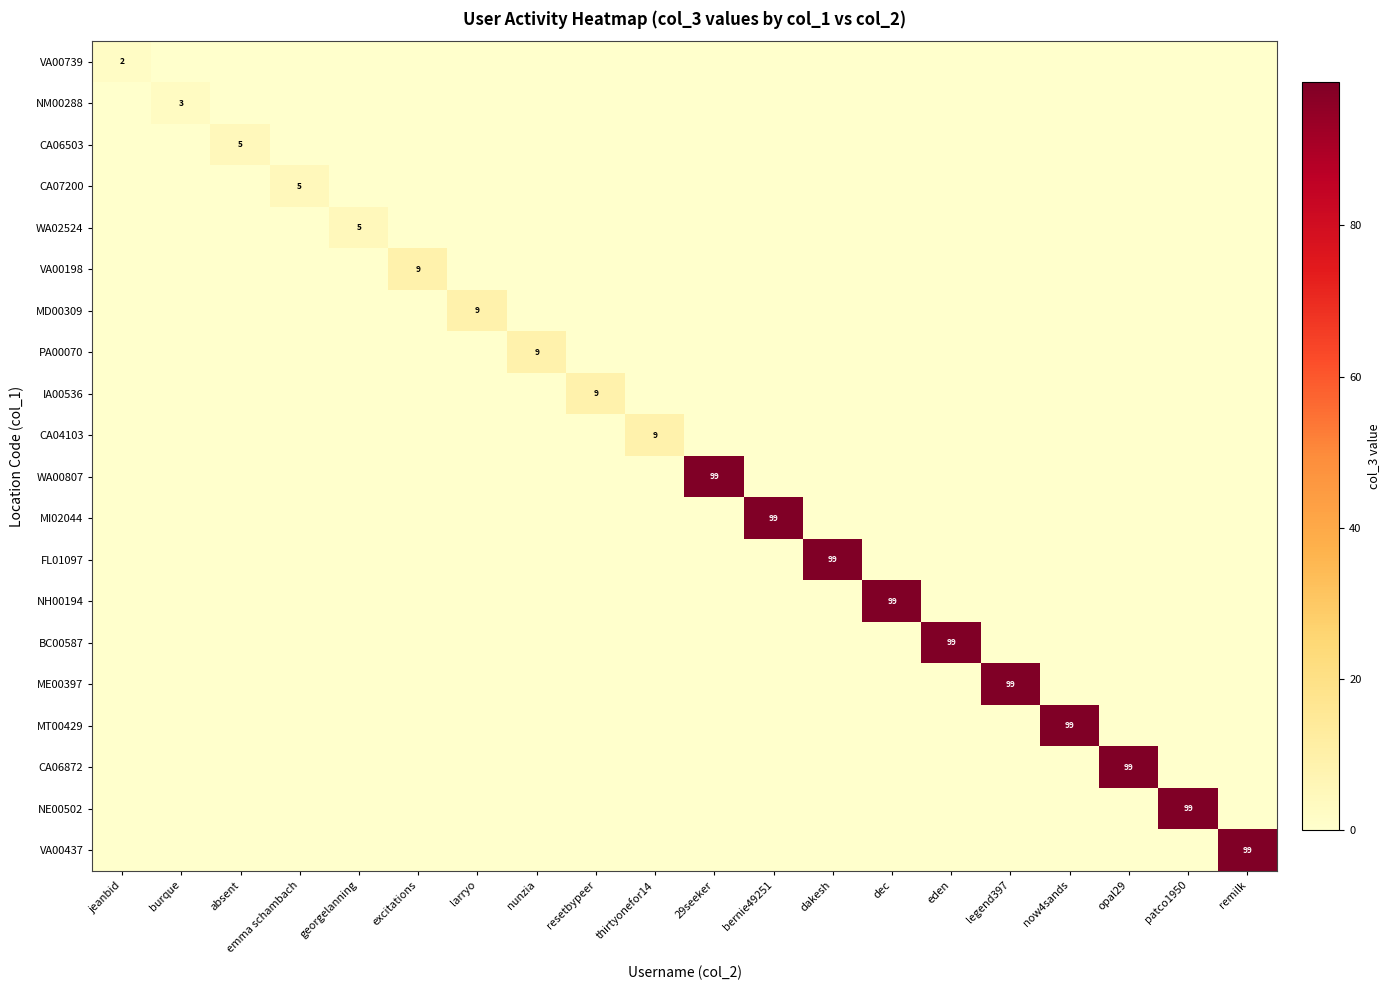

What is the difference between the highest and lowest values at absent?

5